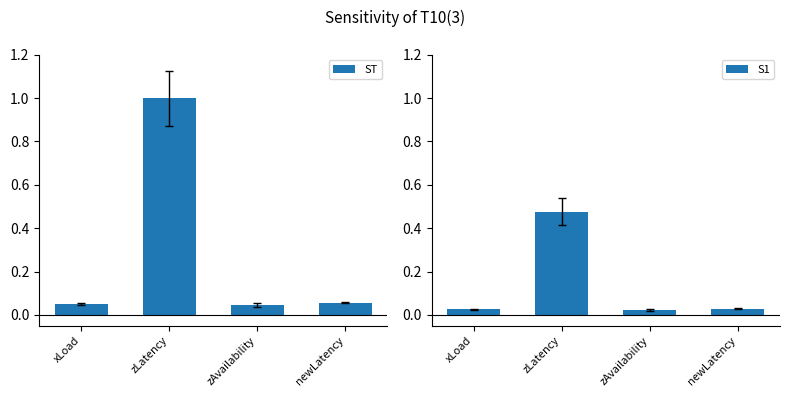

Reading left to right, list all the values displayed in this chart.

ST: 0.1	1.0	0.0	0.1
S1: 0.0	0.5	0.0	0.0